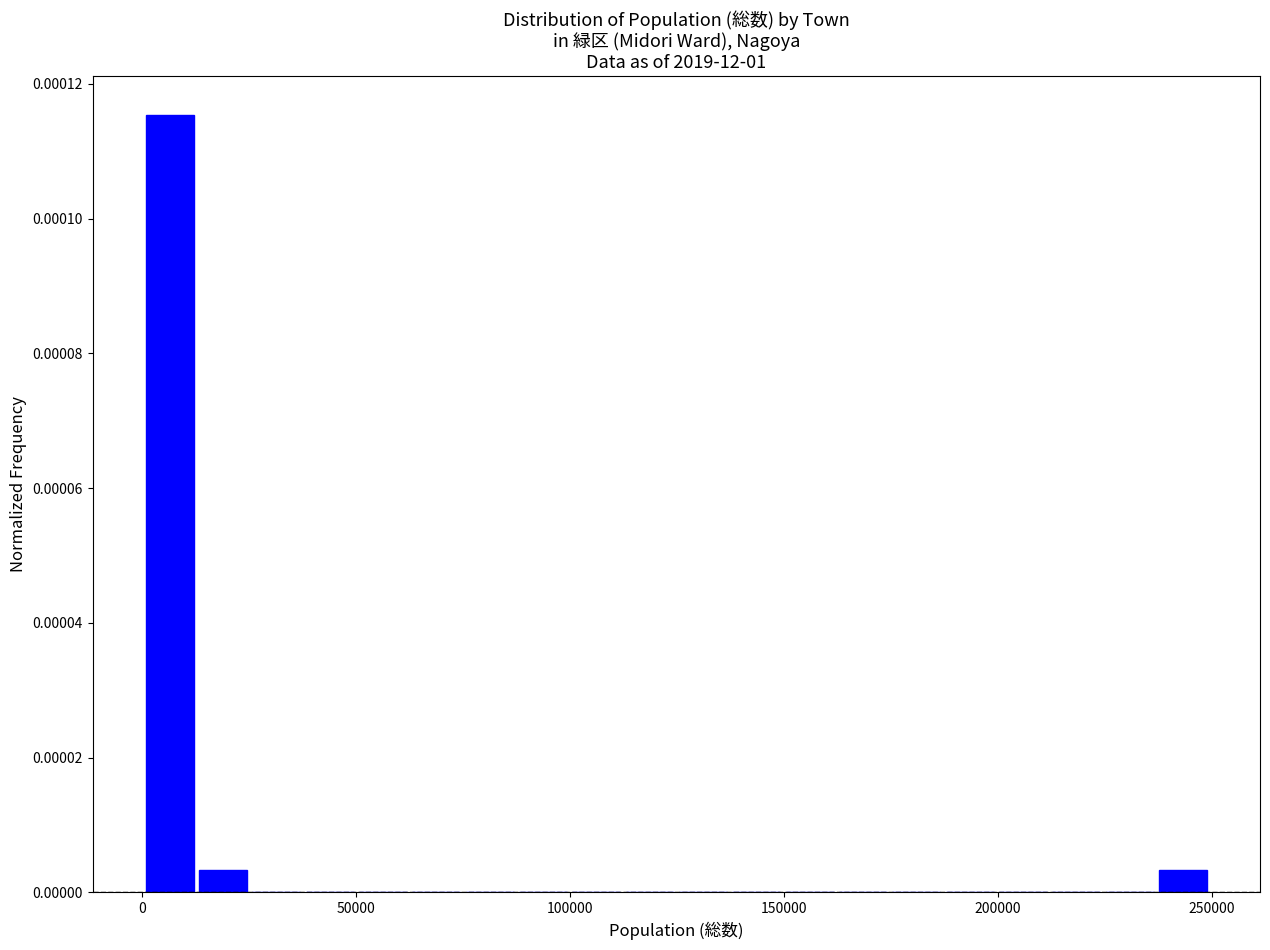

Around what value on the x-axis is the tallest bar? Give the approximate position of its centre, as read against the axis.

5000